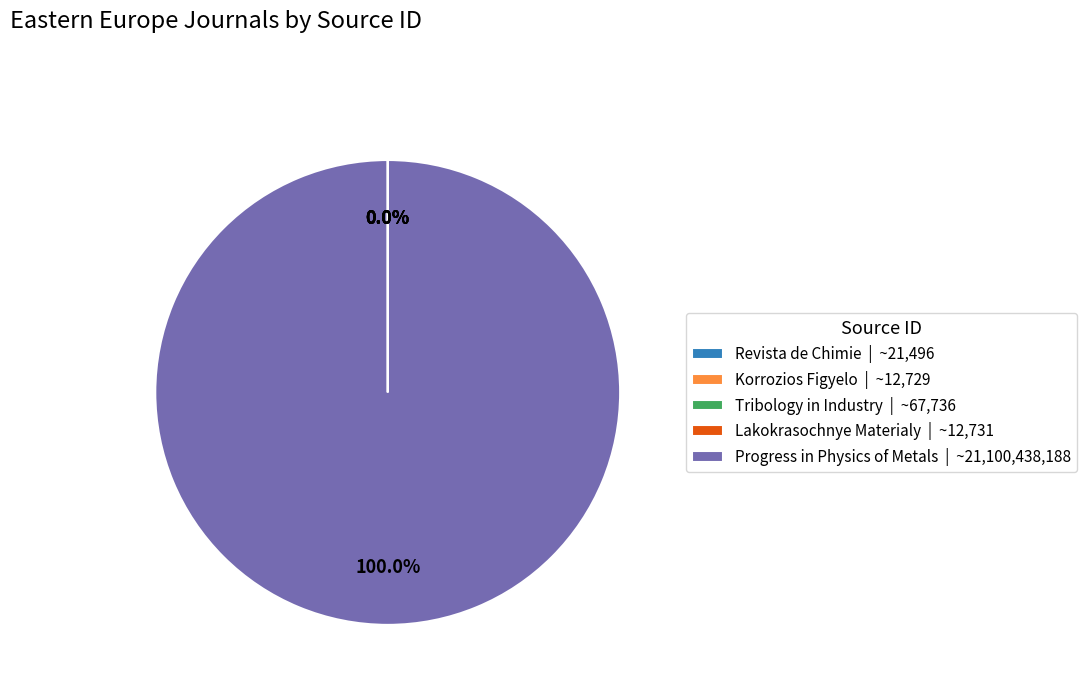

To the nearest percent, what is the average slice percentage?

20%